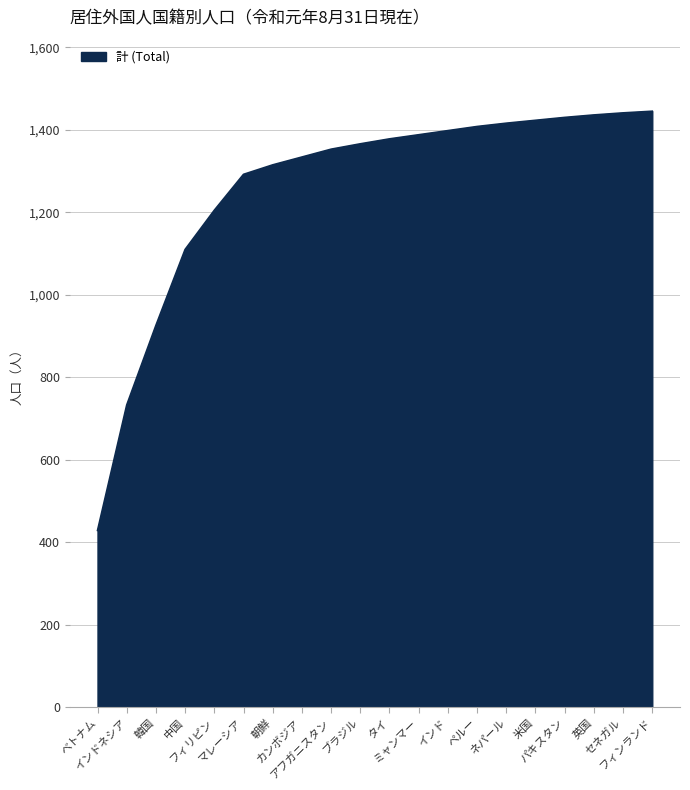

Is it true that the value at フィンランド is 1445?

True